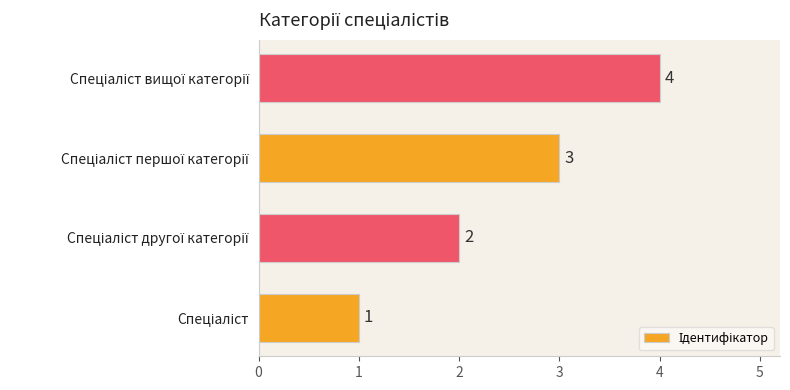

Does the chart contain any negative values?

No